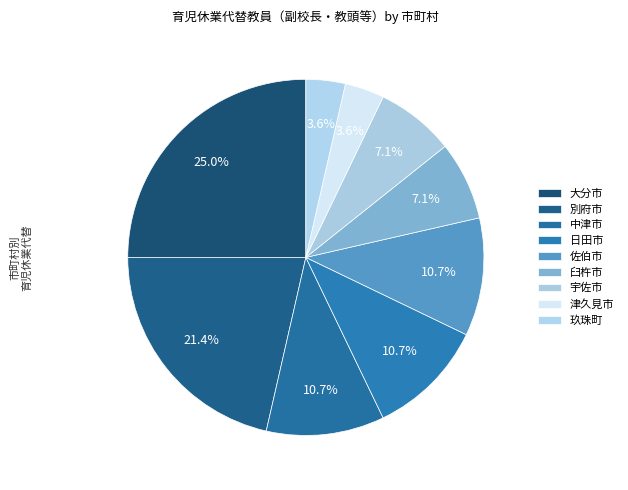

How many slices are in this pie chart?

9